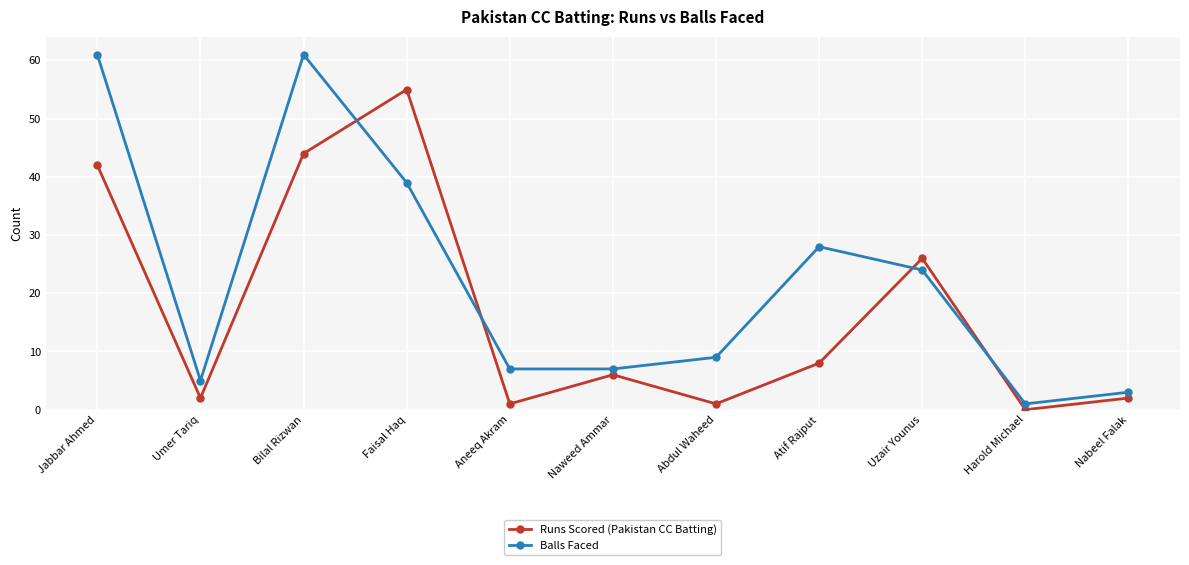

Is it true that Balls Faced equals 96 at Jabbar Ahmed?

False